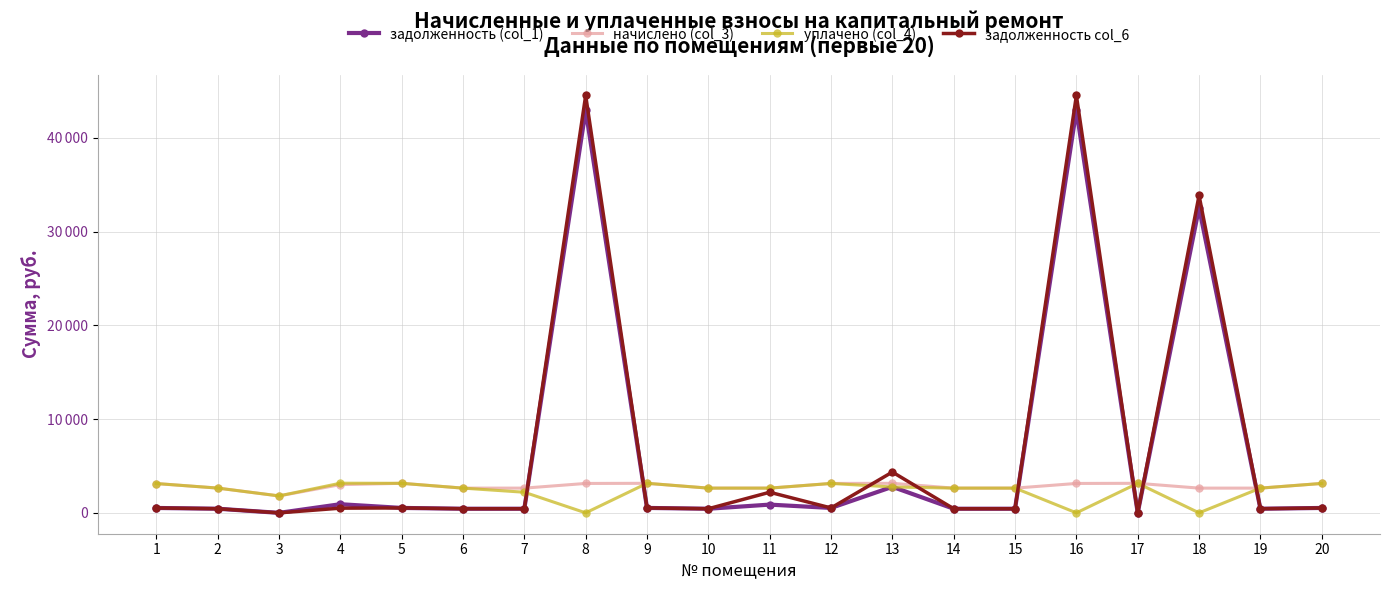

Is this an area chart (filled region under the line)?

No